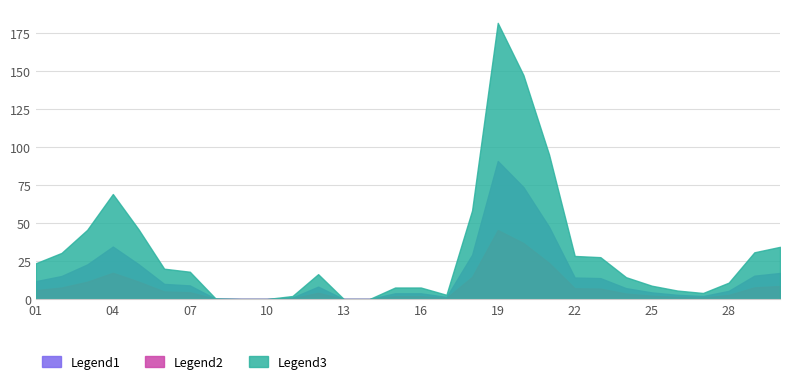

Is it true that Rain Layer 1 equals 25.3 at 2013-11-30?

False